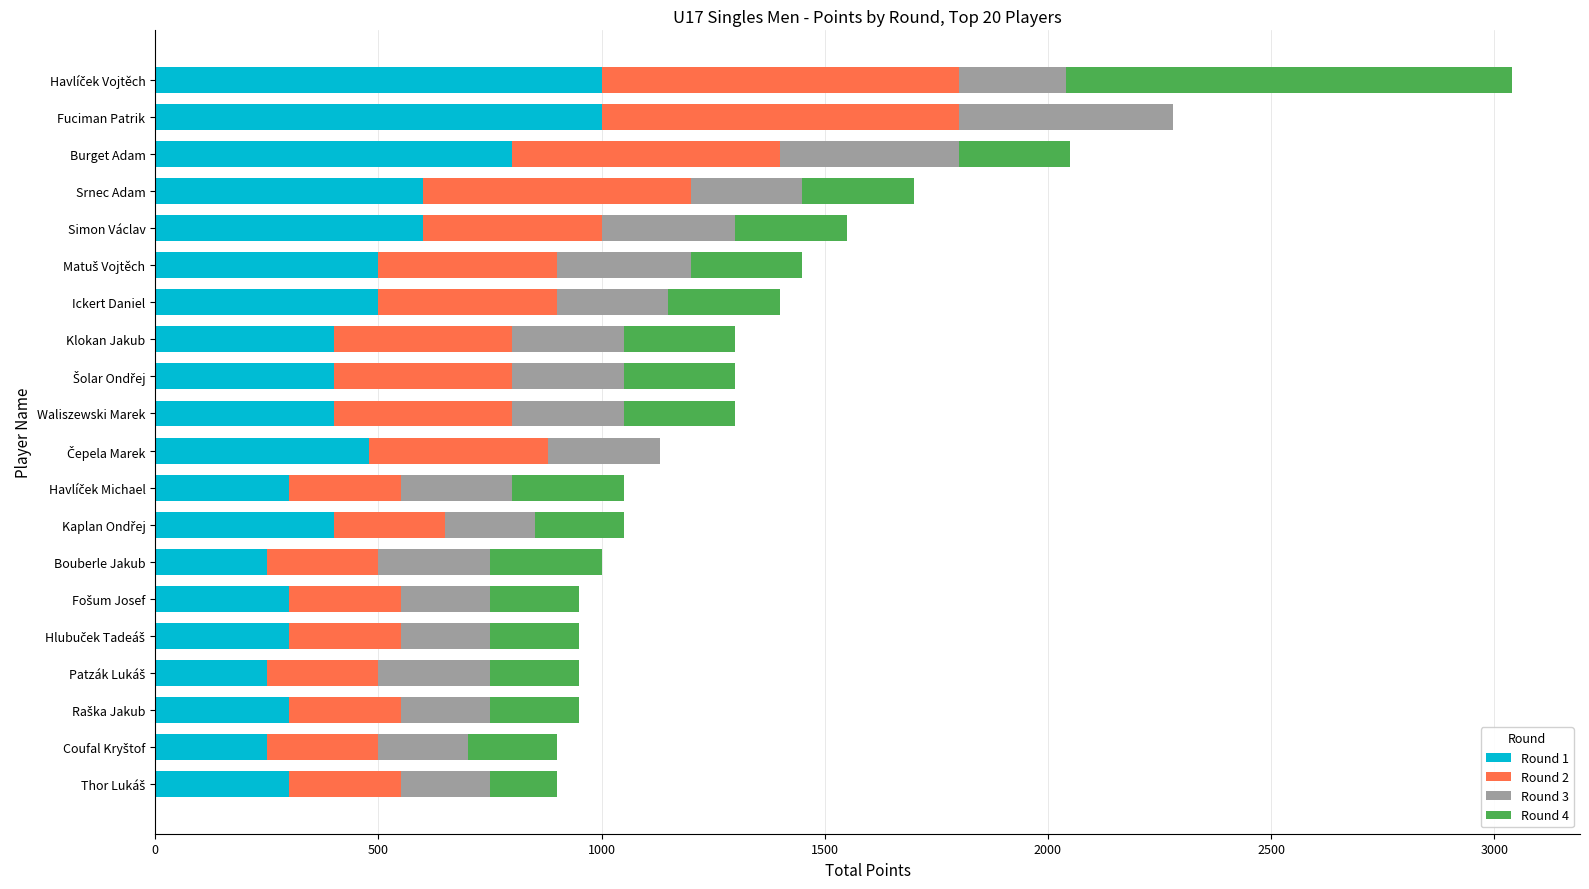

True or false: Round 1 has a value of 600 at Srnec Adam.

True